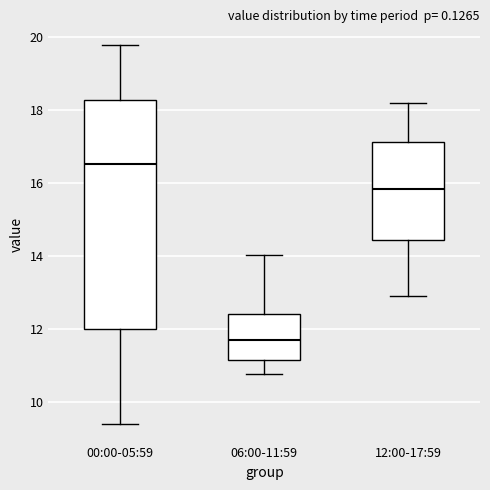

Comparing the boxes themselves (not the whiskers), which one is the tallest?

00:00-05:59